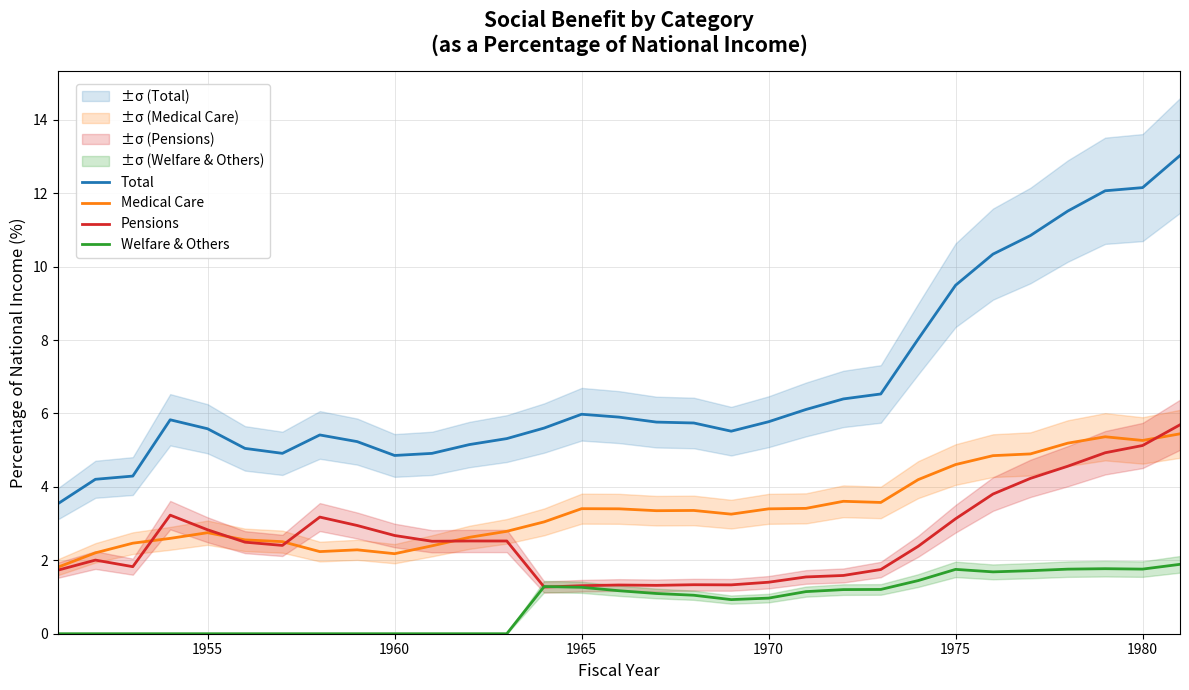

What are all the series names shown in the legend?

Total, Medical Care, Pensions, Welfare & Others